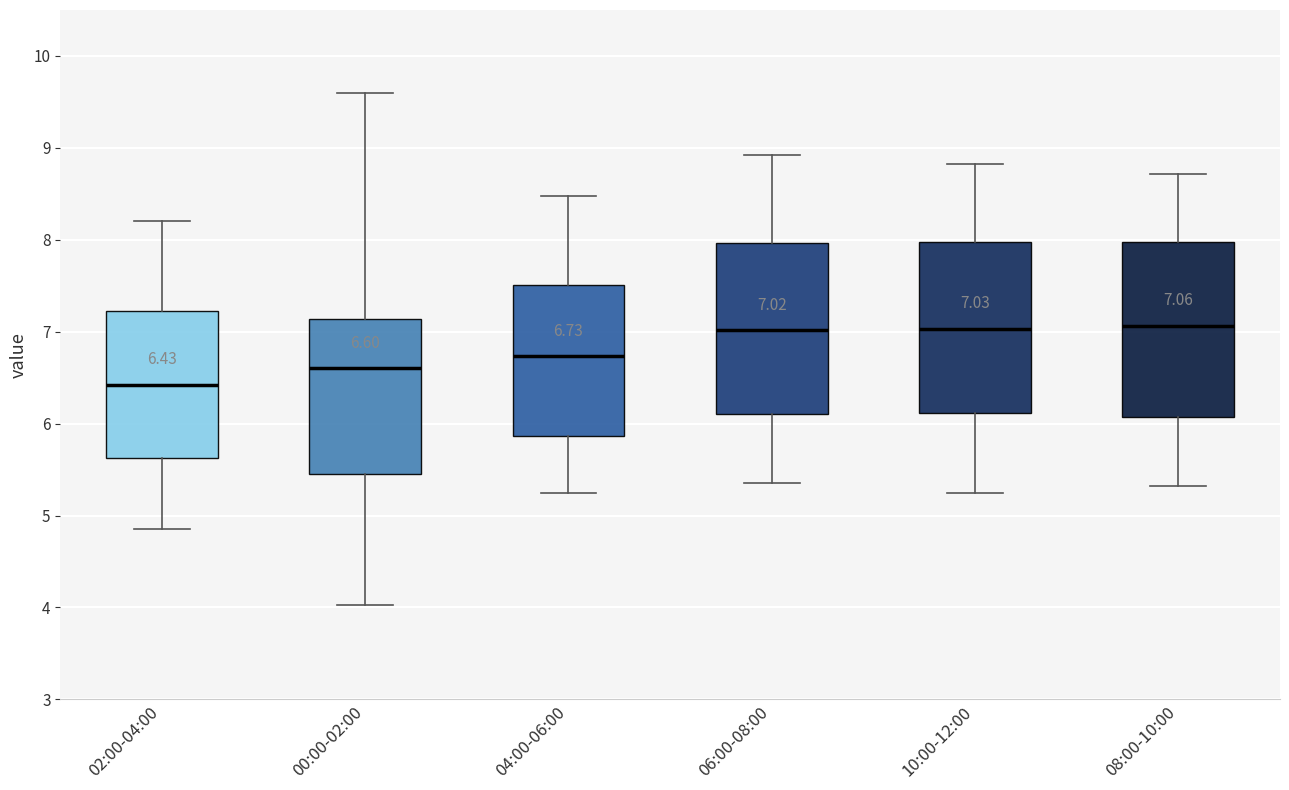

Which box's median line is the lowest?

02:00-04:00